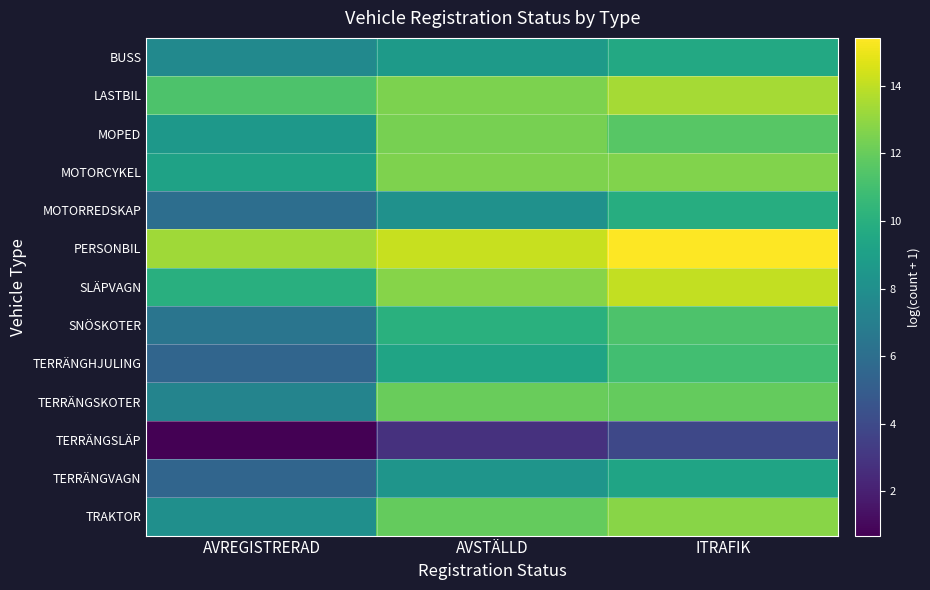

Rank the series at AVREGISTRERAD from highest to lowest value.

PERSONBIL, LASTBIL, SLÄPVAGN, MOTORCYKEL, MOPED, TRAKTOR, BUSS, TERRÄNGSKOTER, SNÖSKOTER, MOTORREDSKAP, TERRÄNGHJULING, TERRÄNGVAGN, TERRÄNGSLÄP